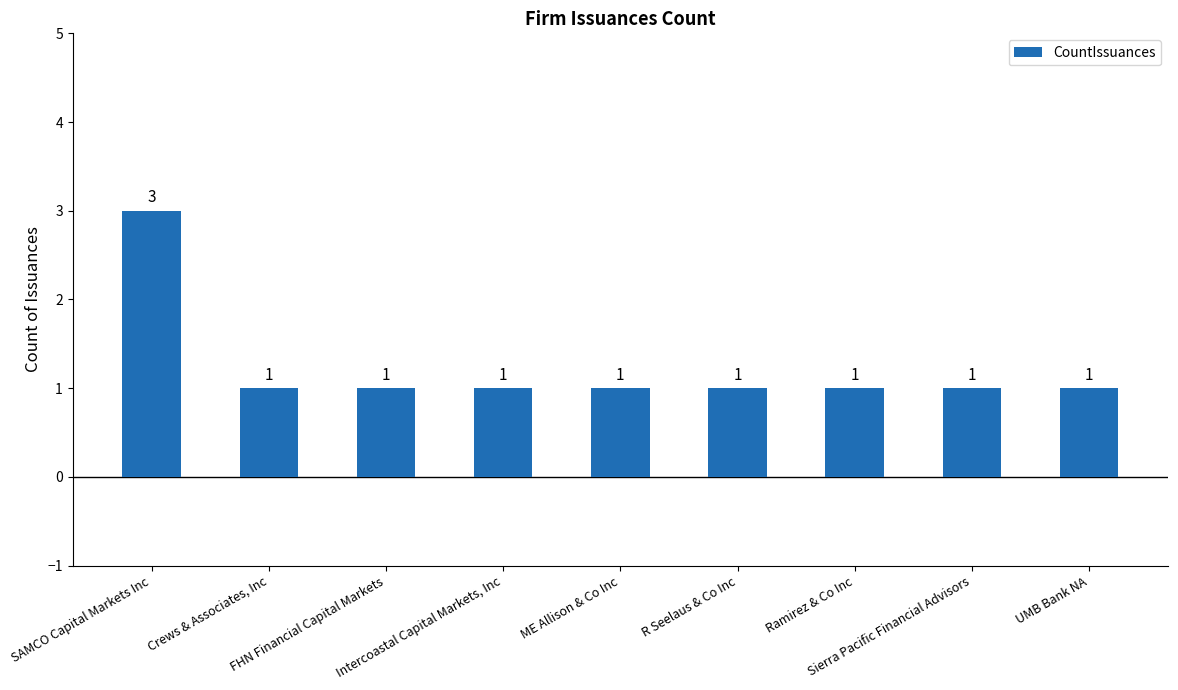

What is the minimum value shown in the chart?

1